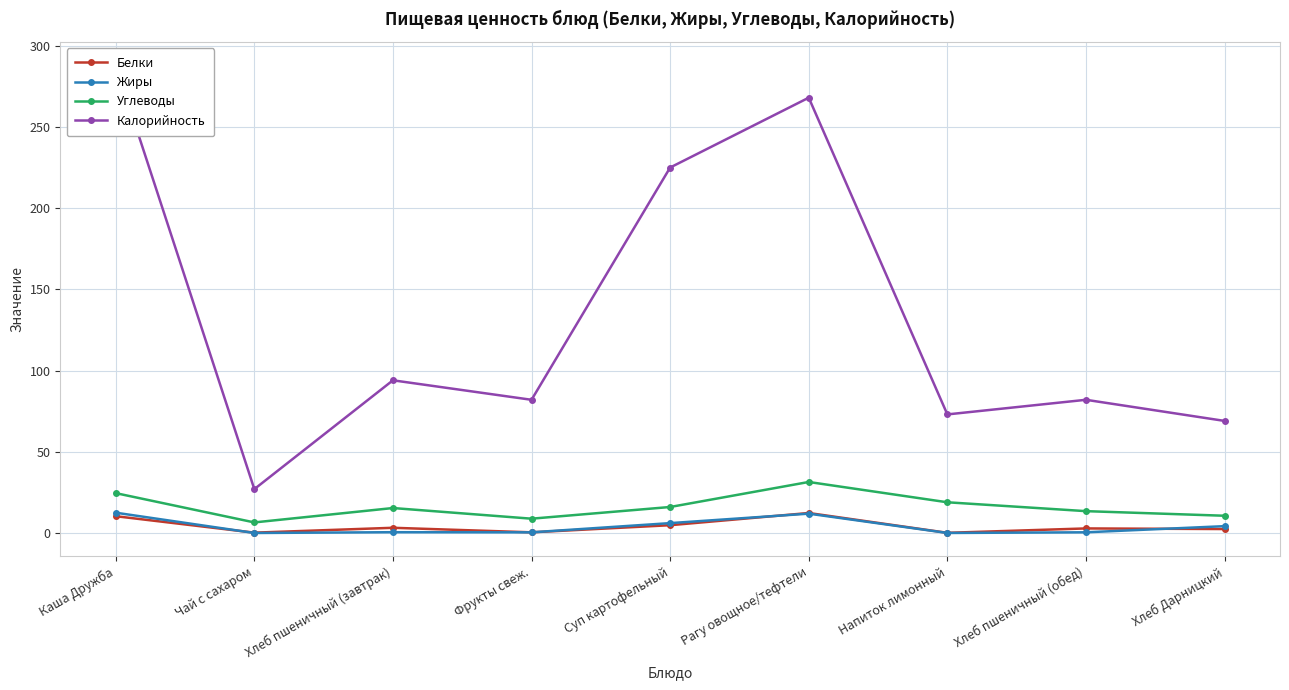

Between Рагу овощное/тефтели and Суп картофельный, which is larger?

Рагу овощное/тефтели